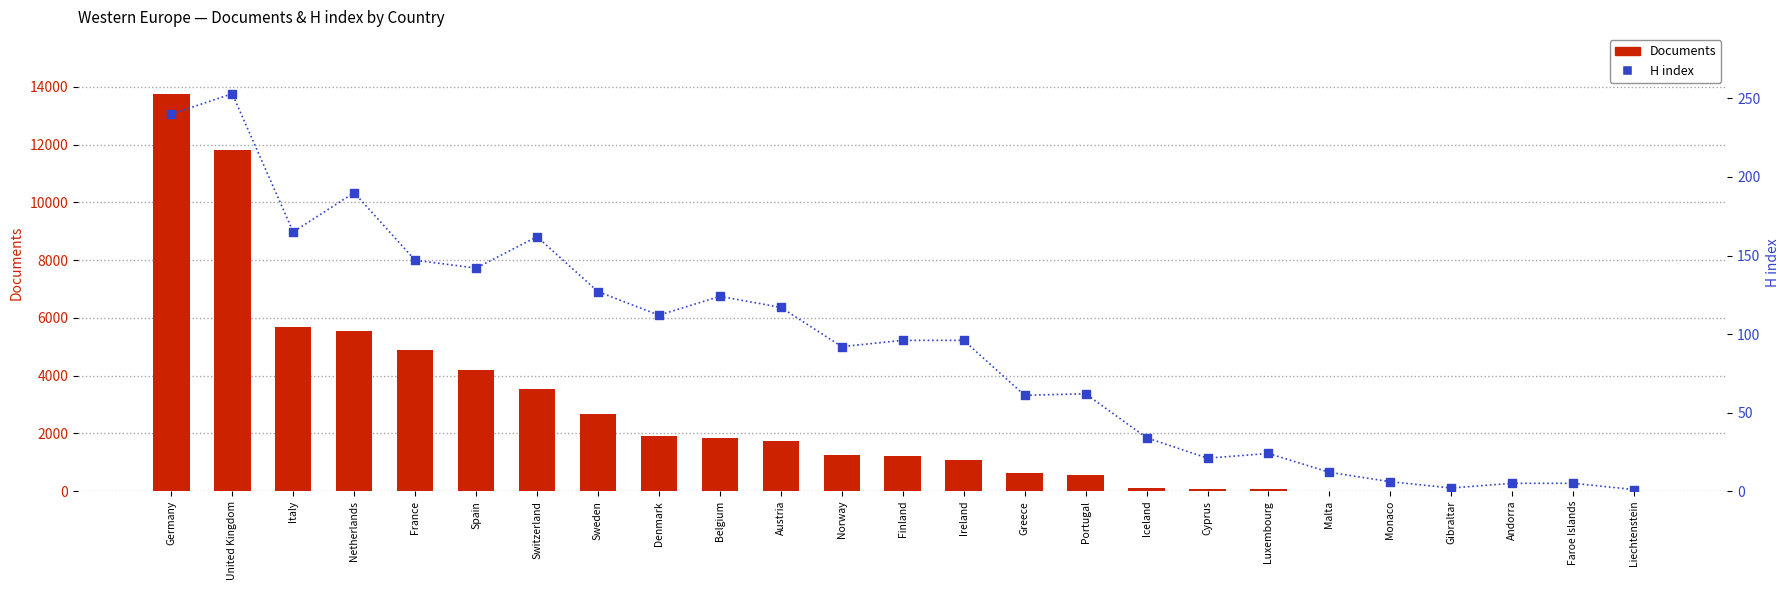

Which series has the largest total across all categories?

Documents